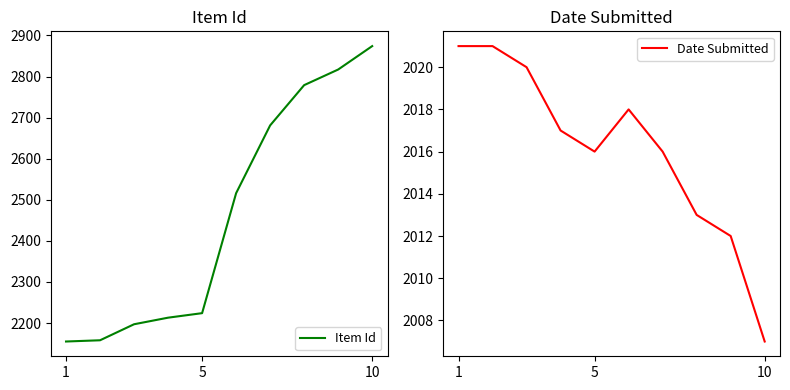

Is this an area chart (filled region under the line)?

No